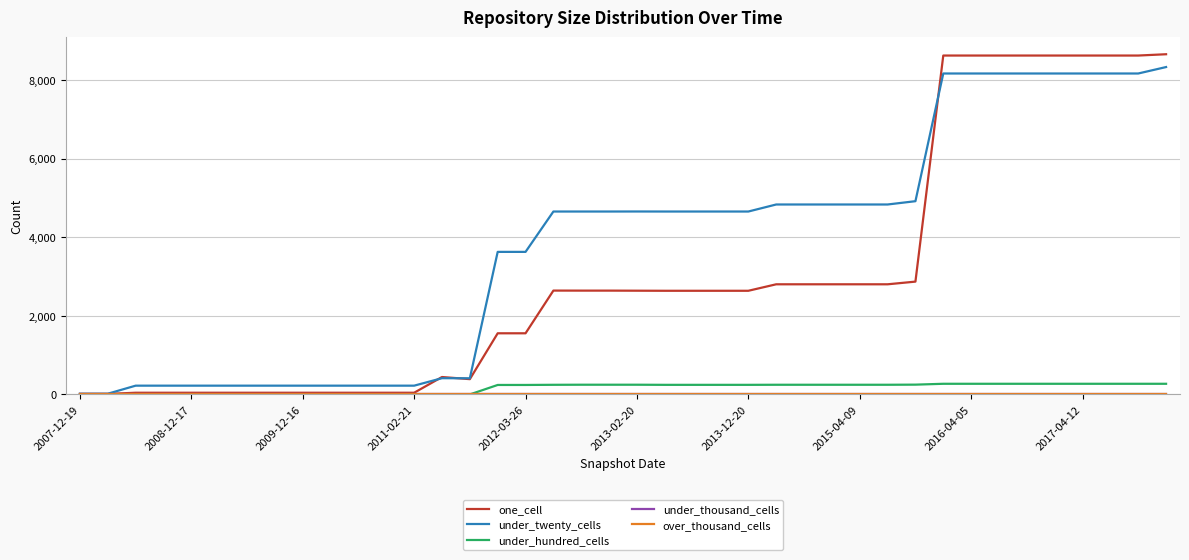

How many interior local valleys does the one_cell series have?

1